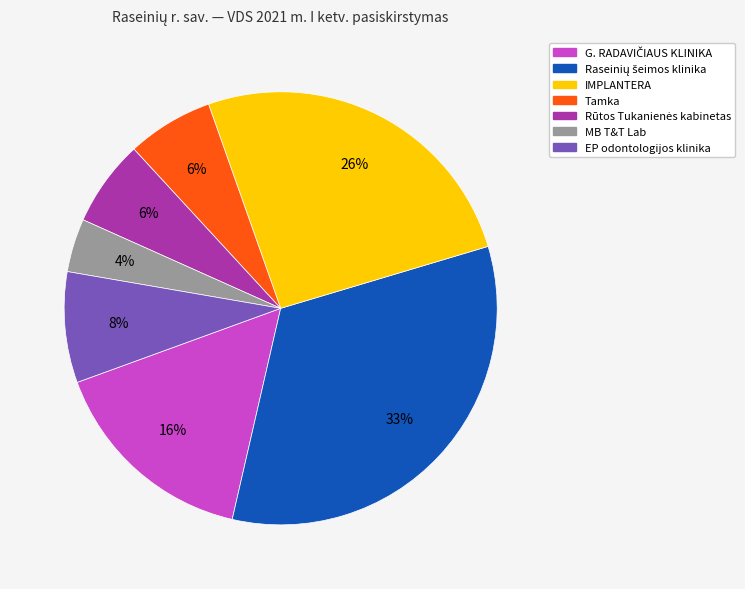

The EP odontologijos klinika slice represents 8% of the pie. True or false?

True